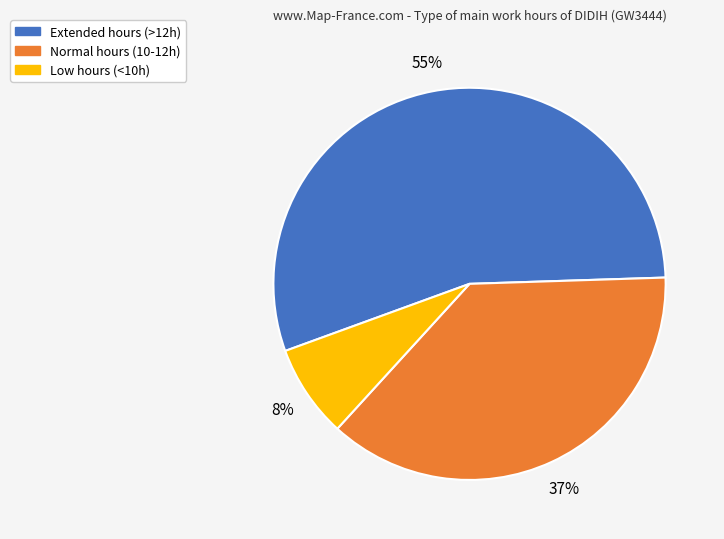

How many segments does this pie chart have?

3